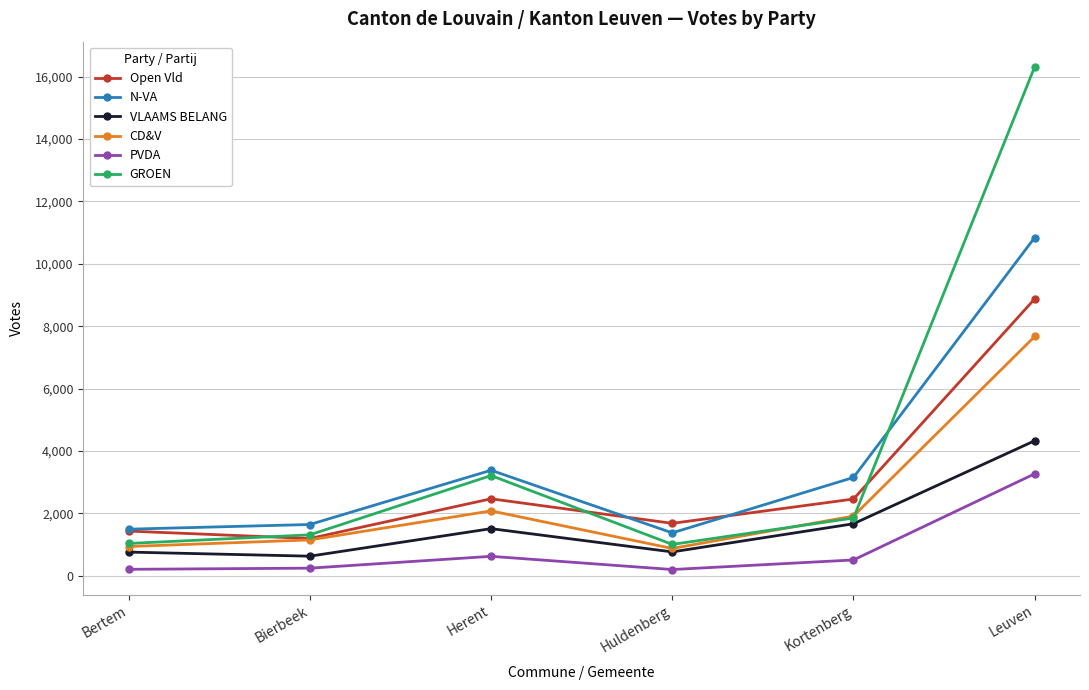

What is the average value of the CD&V series?

2440